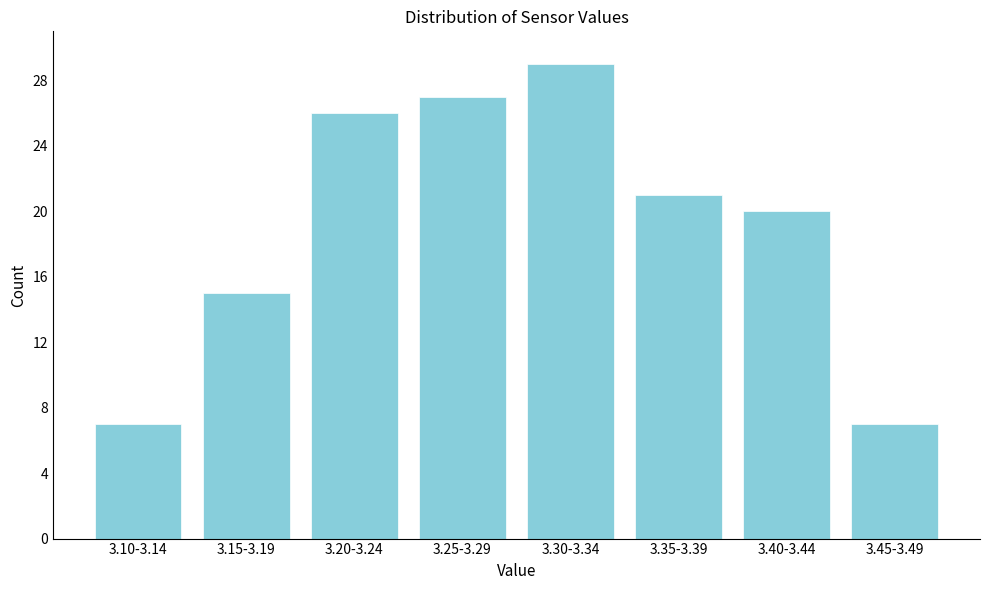

Reading left to right, list all the values displayed in this chart.

3.10-3.14=7	3.15-3.19=15	3.20-3.24=26	3.25-3.29=27	3.30-3.34=29	3.35-3.39=21	3.40-3.44=20	3.45-3.49=7